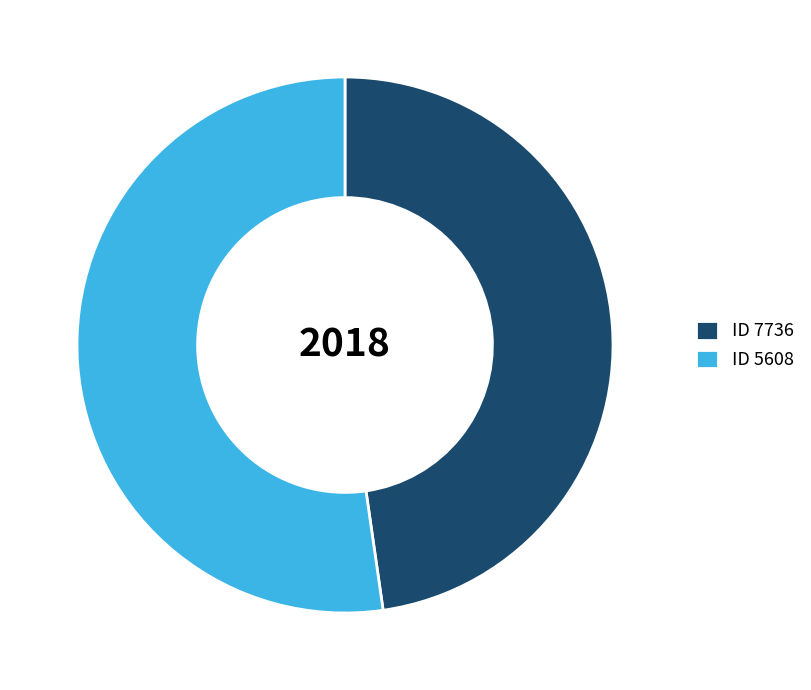

Which category has the smallest portion of the pie?

ID 7736